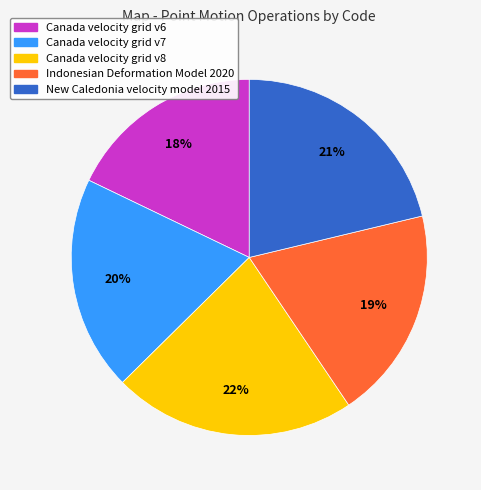

Is it true that Canada velocity grid v7 is 13% of the pie?

False